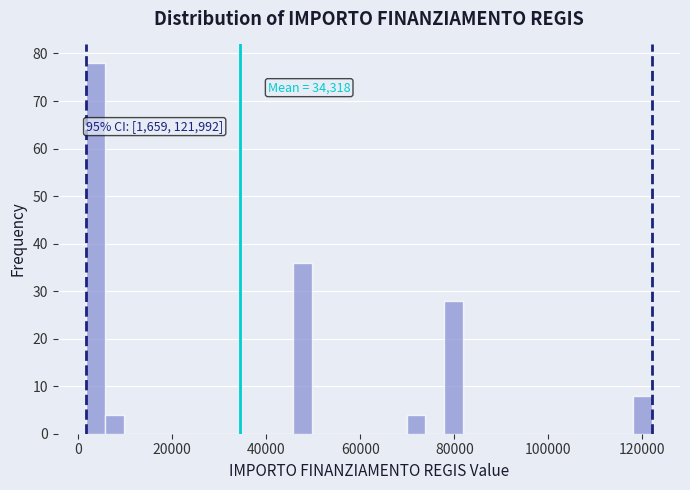

Read against the x-axis, roughly where is the centre of the tallest bar?

4000